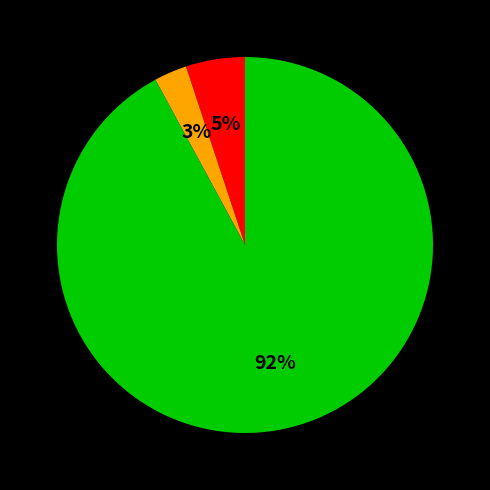

To the nearest percent, what is the average slice percentage?

33%